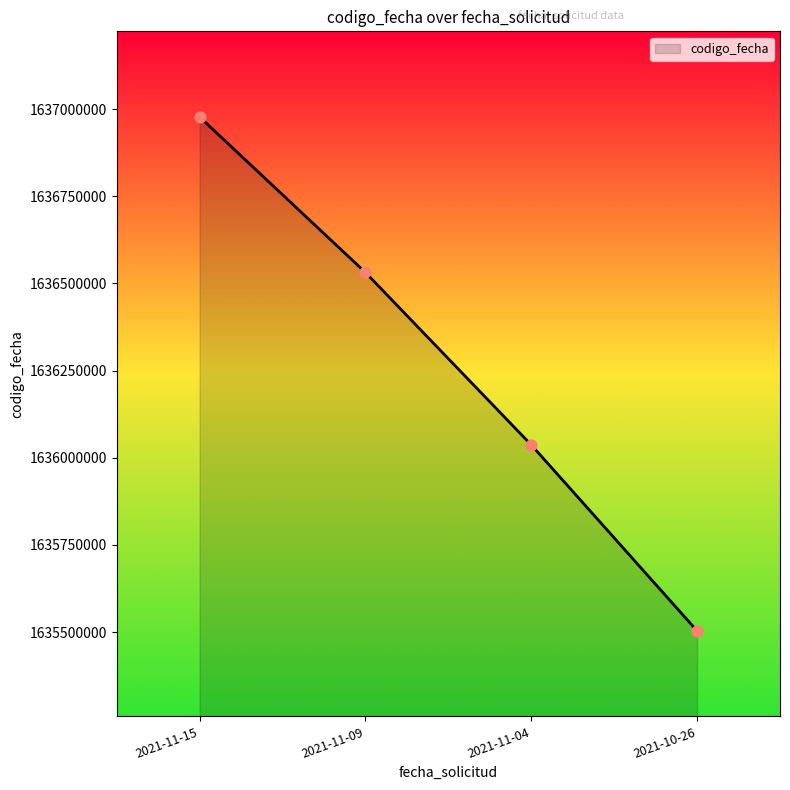

What is the ratio of the value at 2021-11-09 to the value at 2021-10-26?

1.0